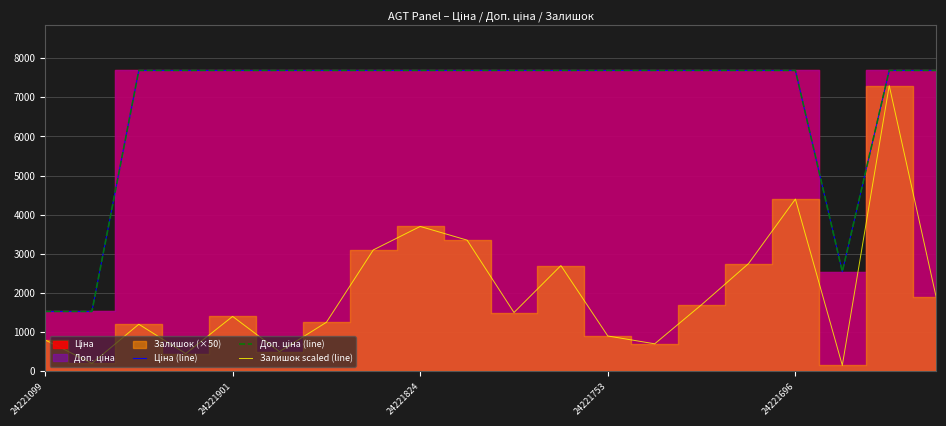

Which category has the lowest value across all series?

17